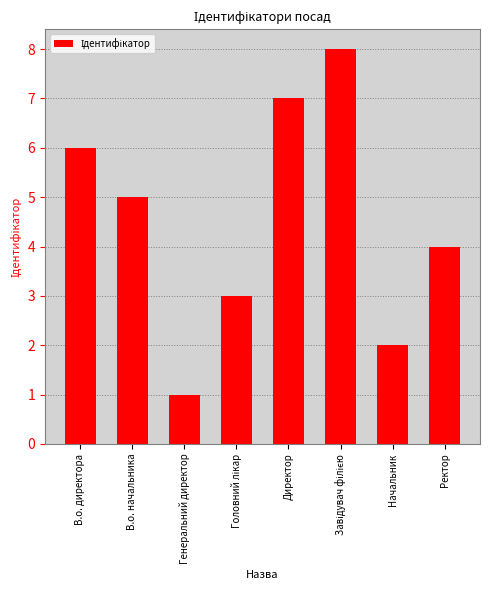

What is the label of the 2nd bar from the right?

Начальник